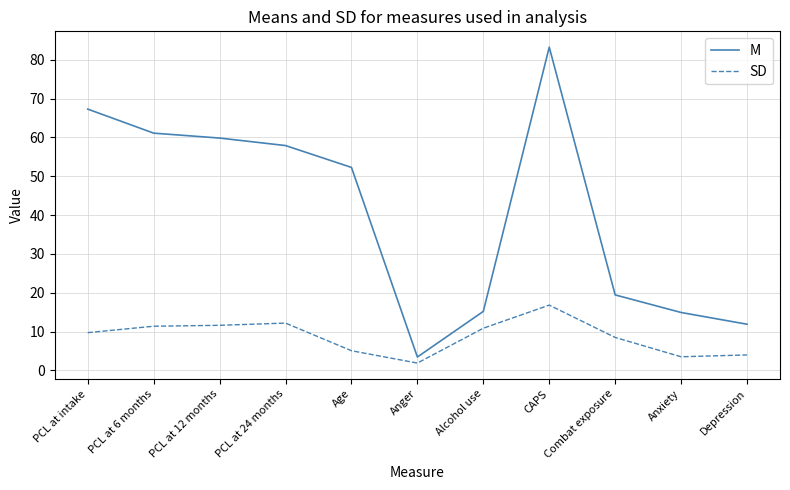

Which category has the highest value across all series?

CAPS